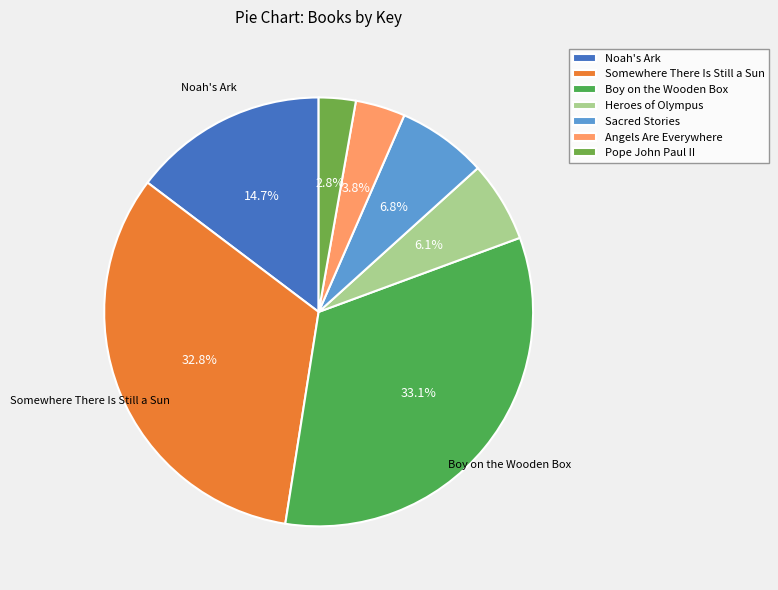

Do Heroes of Olympus and Somewhere There Is Still a Sun together represent more than half of the pie?

No